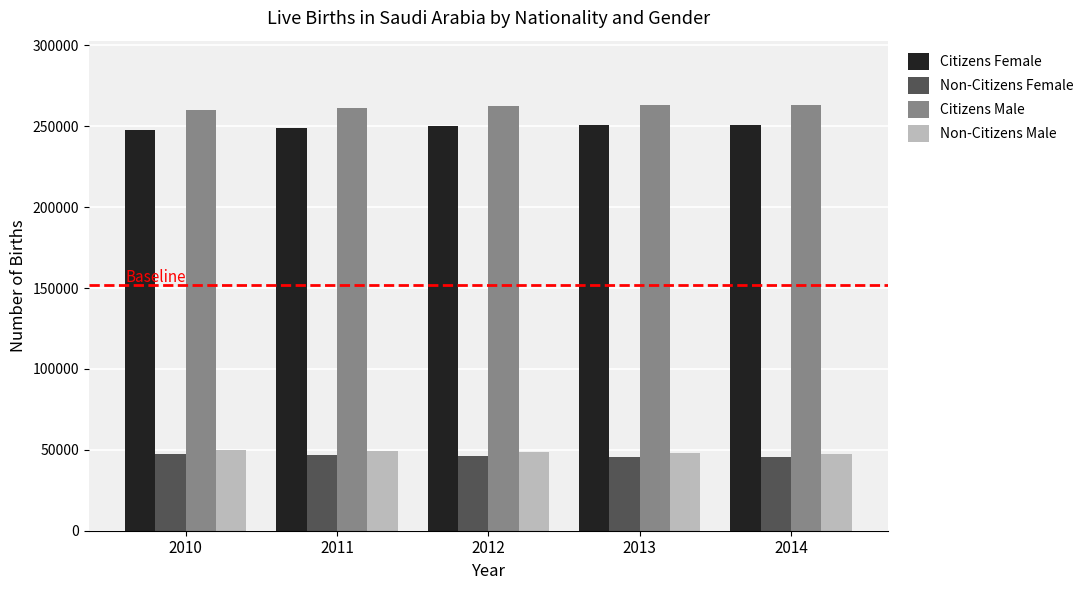

What is the value of the Non-Citizens Male bar at the 2nd from the left?

49176